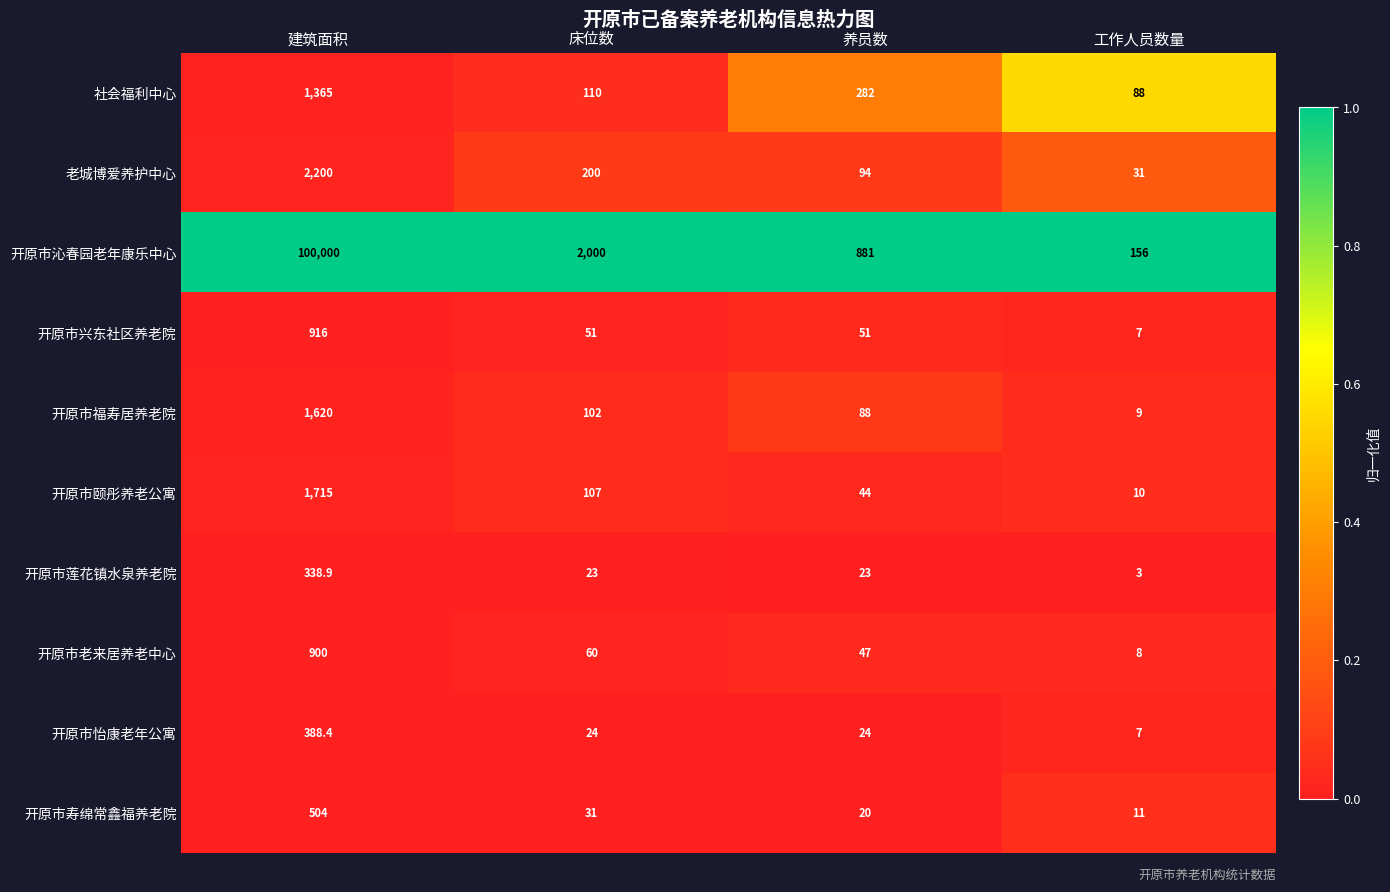

The value of 开原市福寿居养老院 at 工作人员数量 is 14.1. True or false?

False